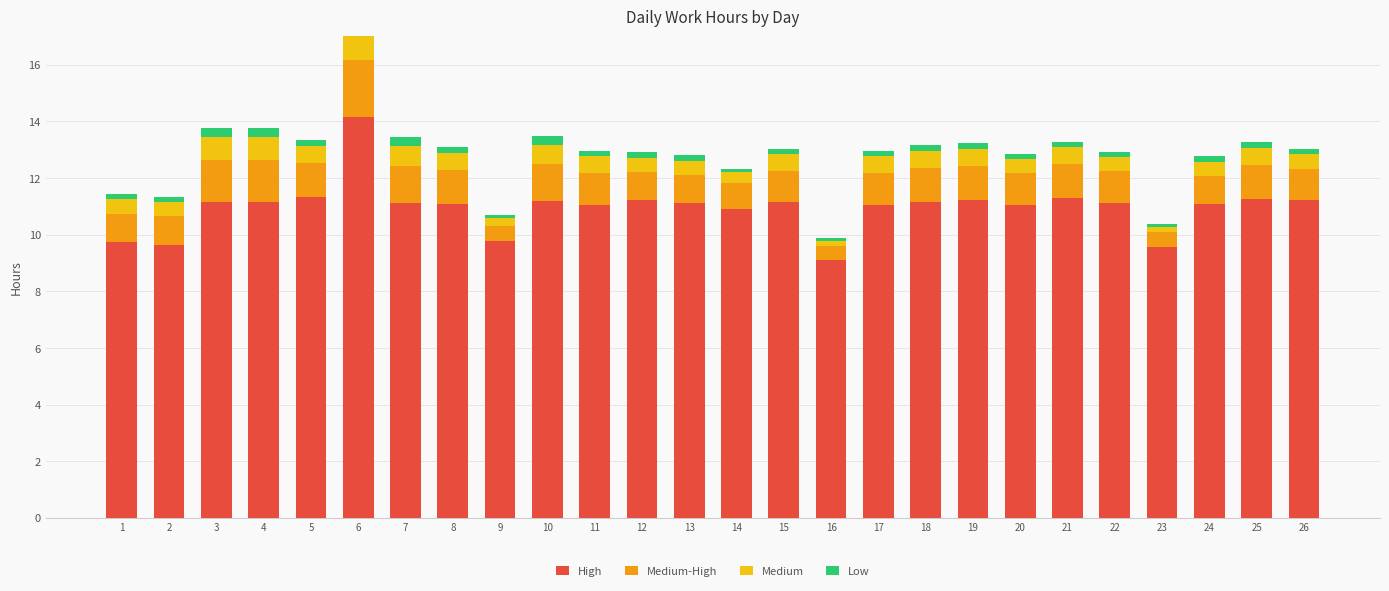

Rank the series by their maximum value, from highest to lowest.

High, Medium-High, Medium, Low